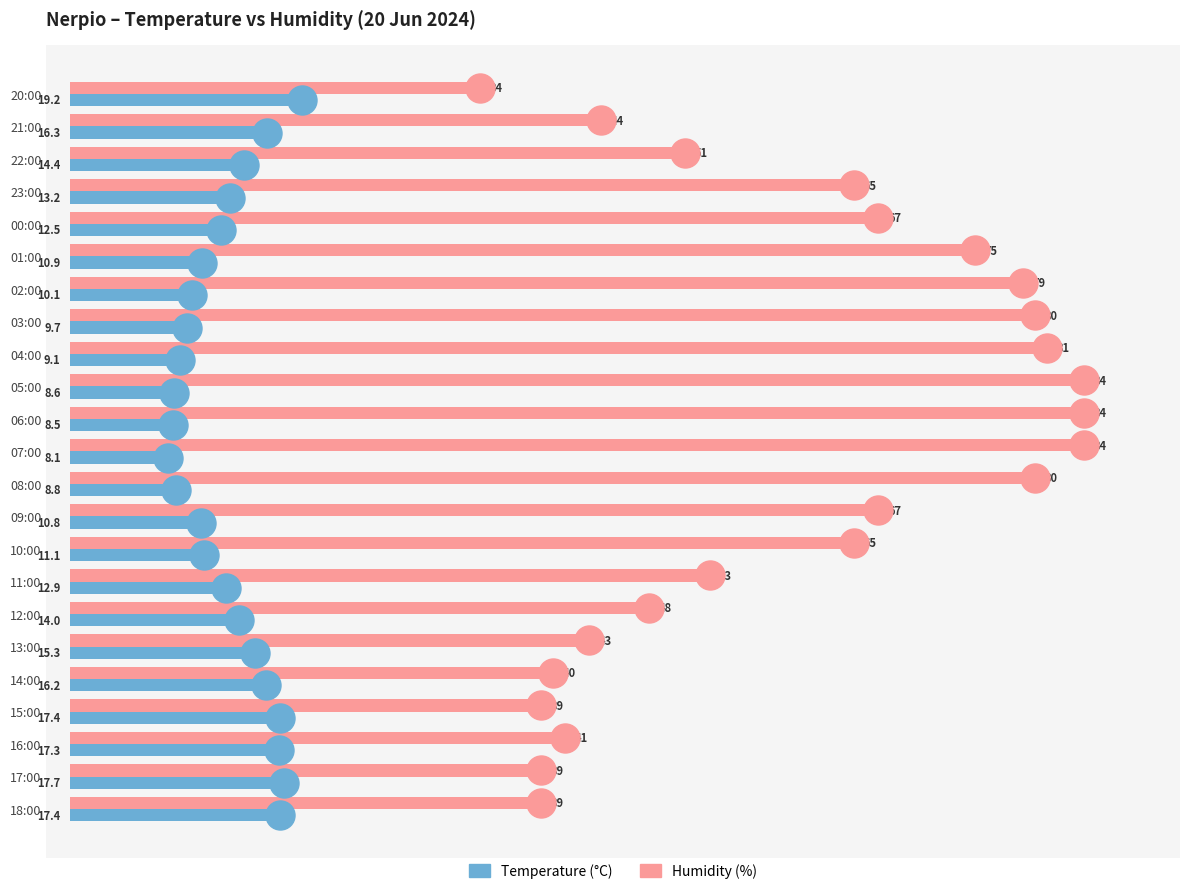

Which series contains the lowest Y value?

Temperature (C)